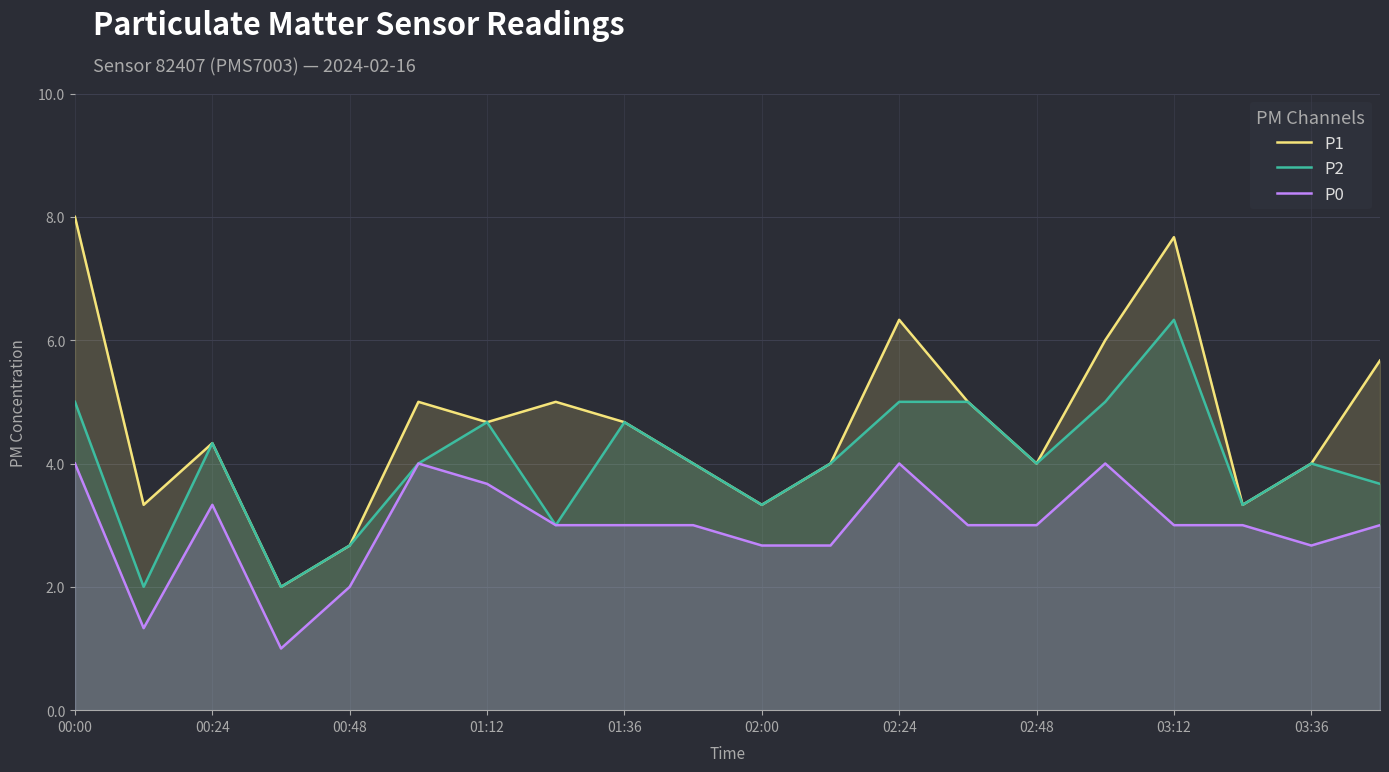

The value of P0 at 00:24 is 0.9. True or false?

False